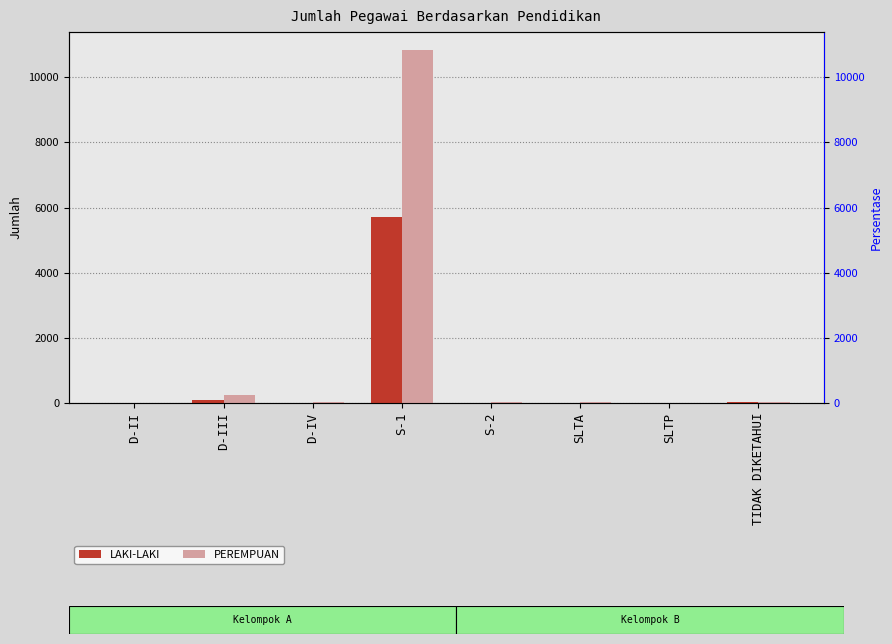

List the series in order of their overall mean, highest first.

PEREMPUAN, LAKI-LAKI